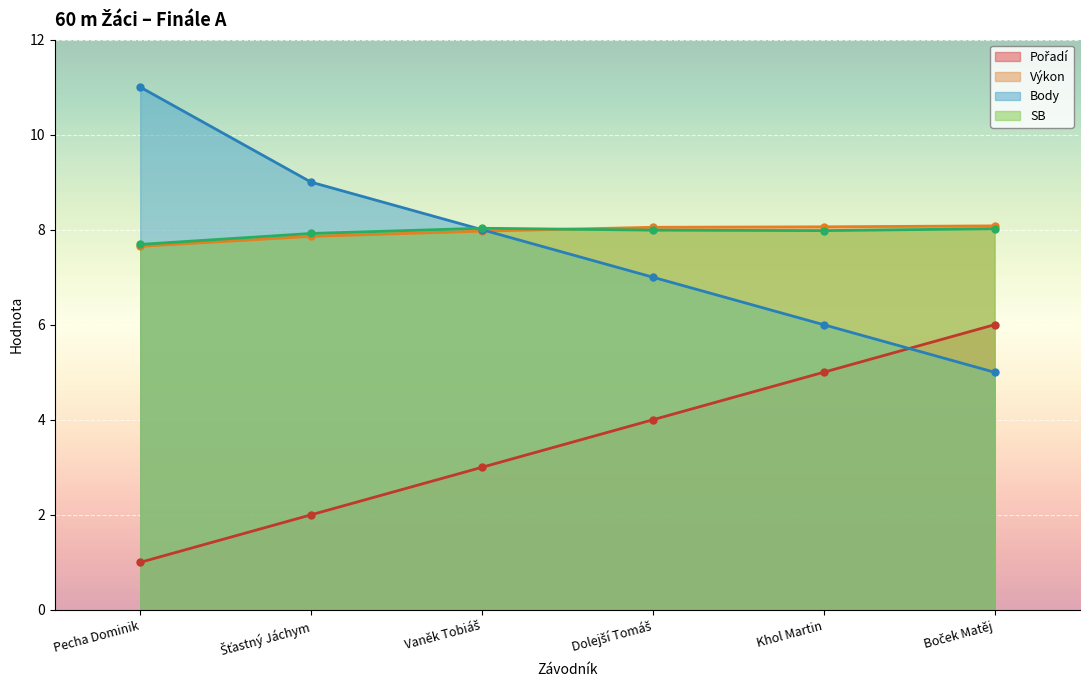

True or false: SB has a value of 11.7 at Dolejší Tomáš.

False